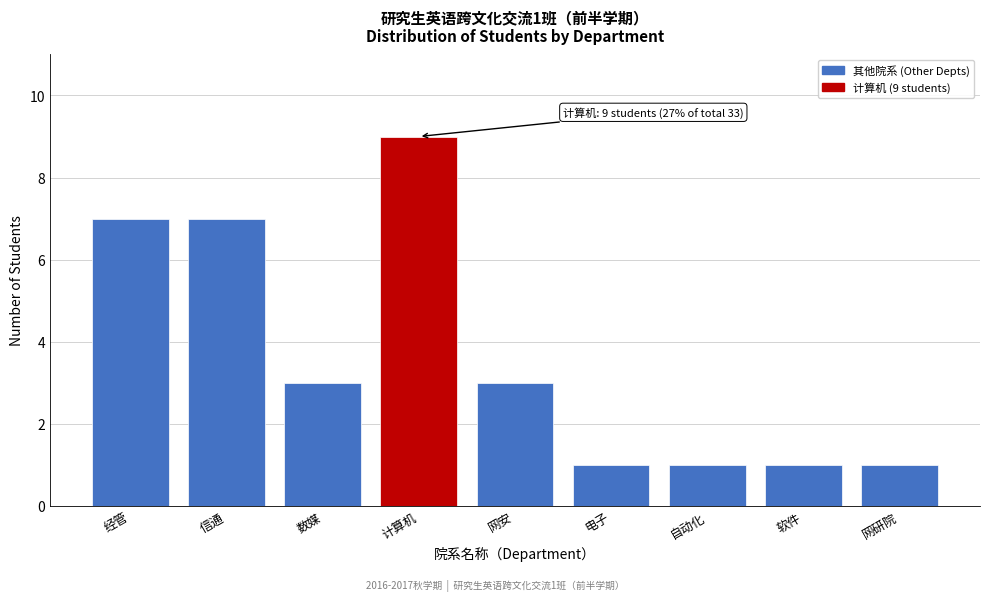

Reading left to right, extract all data points from this chart.

7	7	3	9	3	1	1	1	1